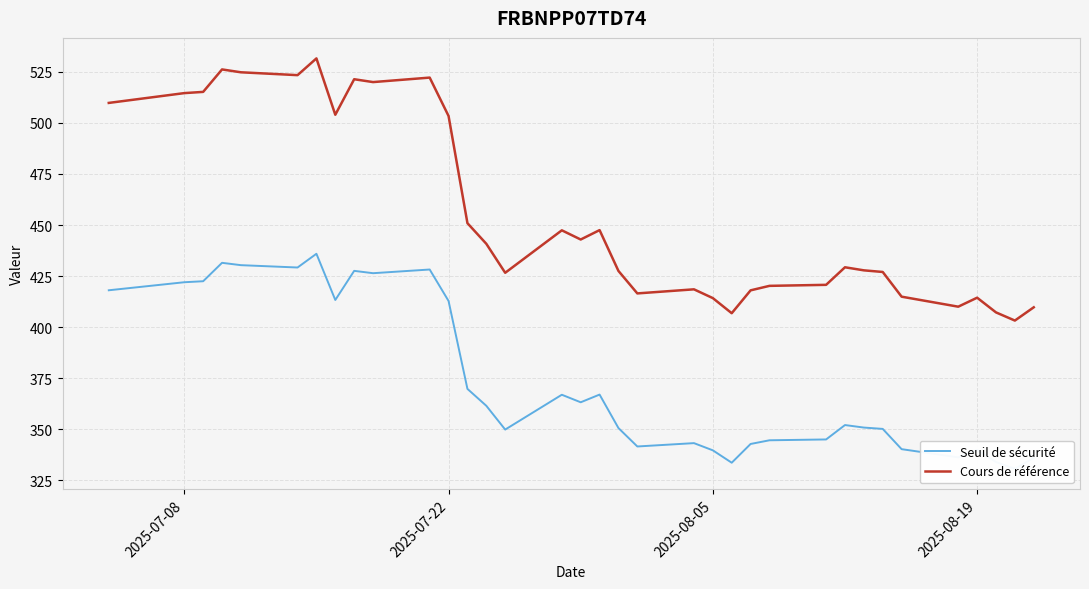

How many distinct data groups are displayed?

2